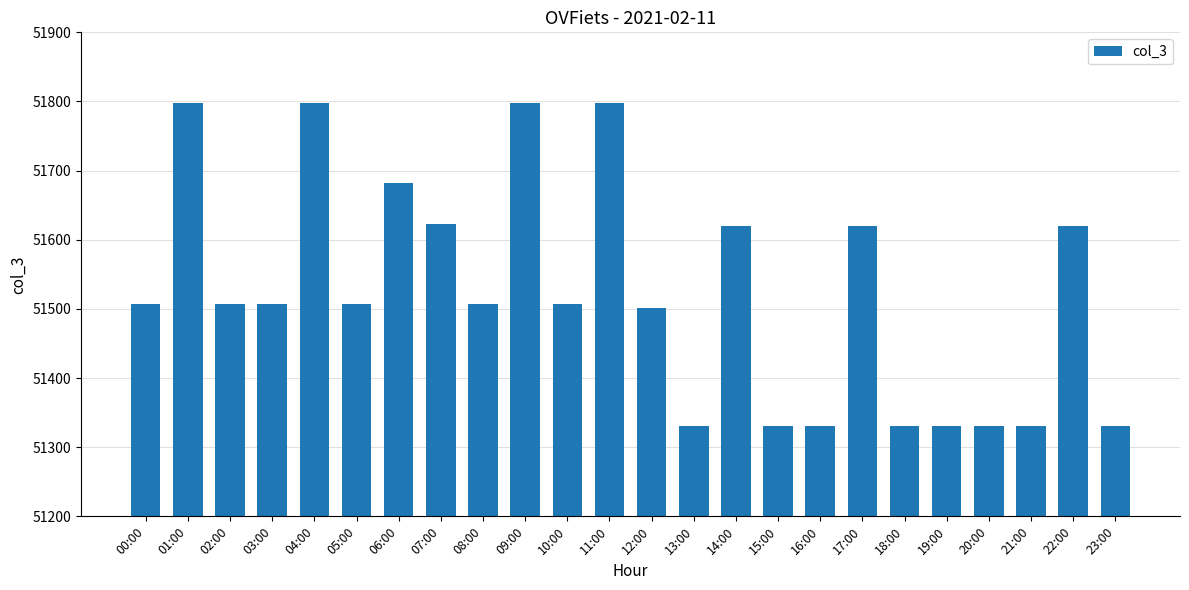

What position from the right is 17:00?

7